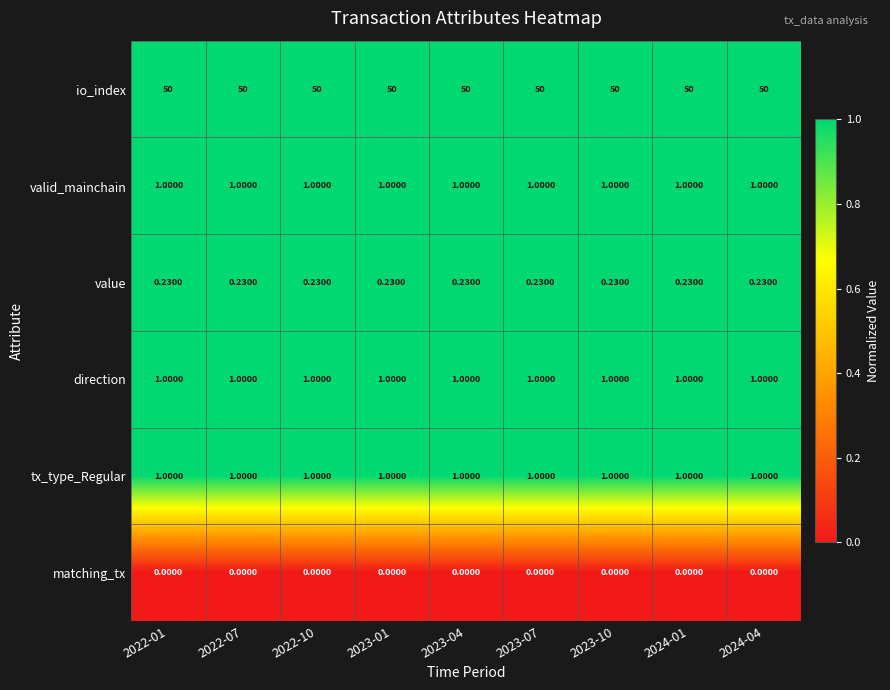

Which series has the largest total across all categories?

io_index